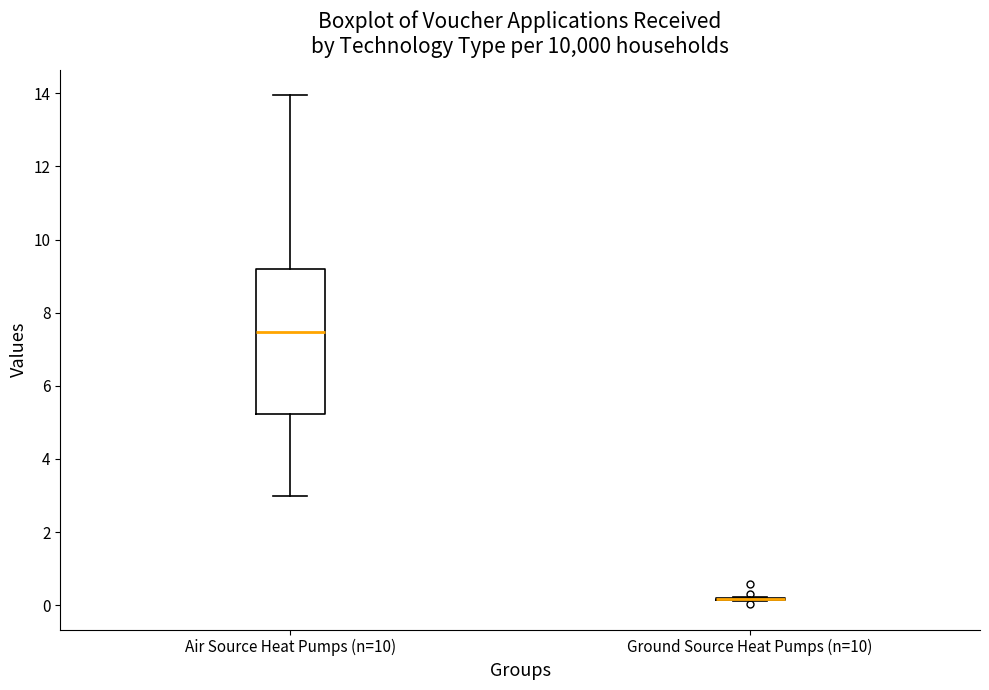

Where is the upper edge of the box for Air Source Heat Pumps (n=10) on the y-axis? The values are not printed on the chart, so give them approximately, as read against the axis.

9.2